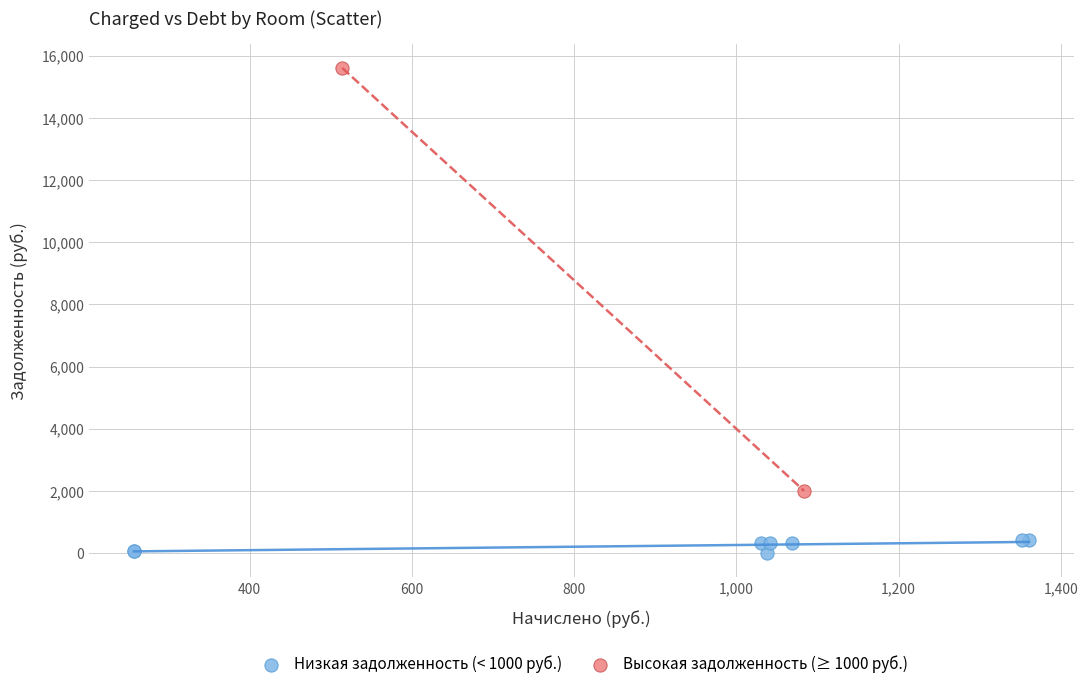

Which series contains the lowest Y value?

Низкая задолженность (< 1000 руб.)